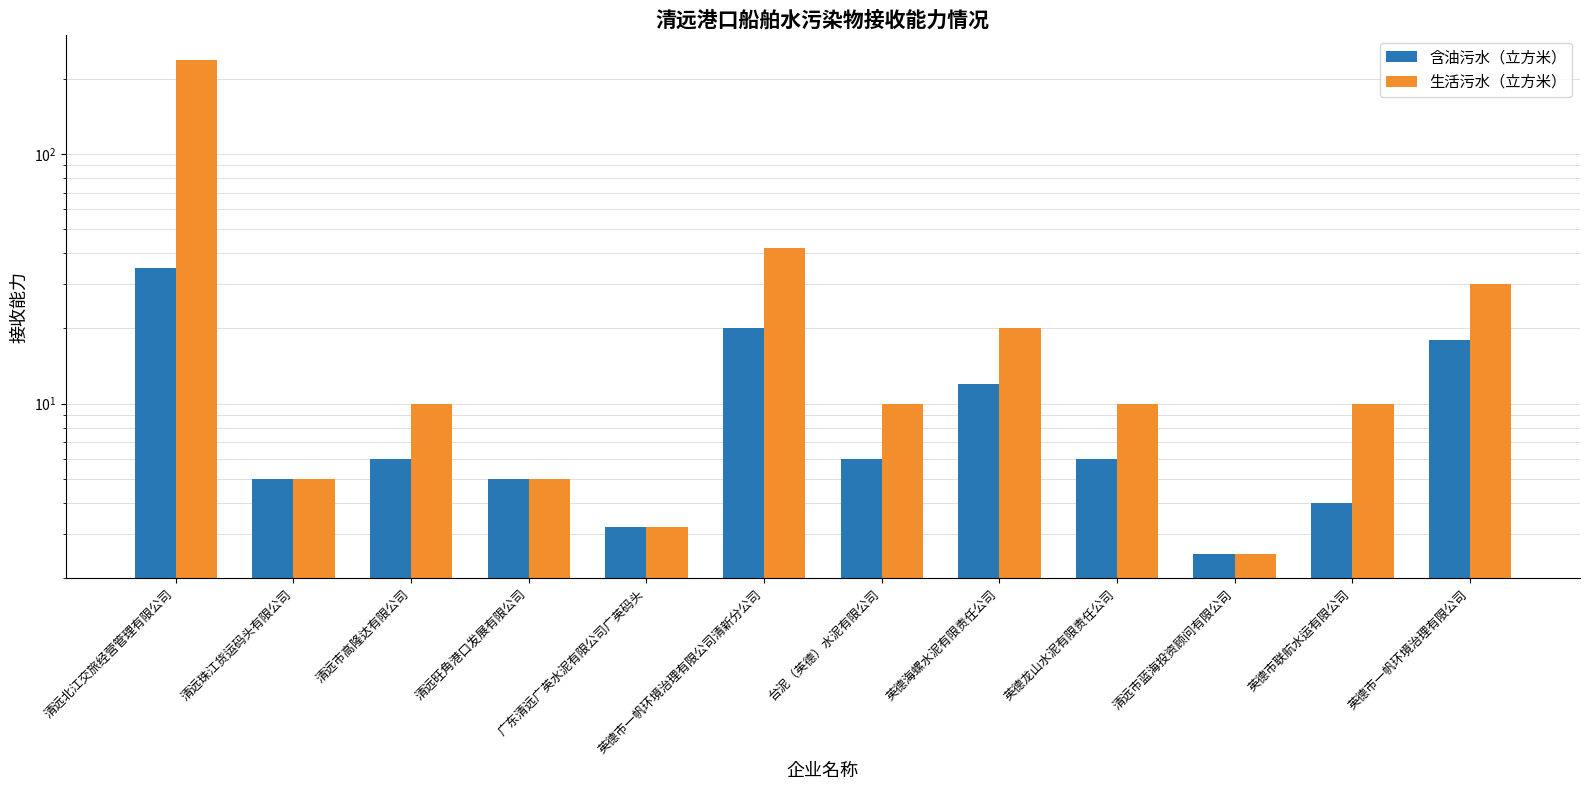

Rank the categories by 含油污水（立方米） value from lowest to highest.

清远市蓝海投资顾问有限公司, 广东清远广英水泥有限公司广英码头, 英德市联航水运有限公司, 清远珠江货运码头有限公司, 清远旺角港口发展有限公司, 清远市高隆达有限公司, 台泥（英德）水泥有限公司, 英德龙山水泥有限责任公司, 英德海螺水泥有限责任公司, 英德市一帆环境治理有限公司, 英德市一帆环境治理有限公司清新分公司, 清远北江交旅经营管理有限公司